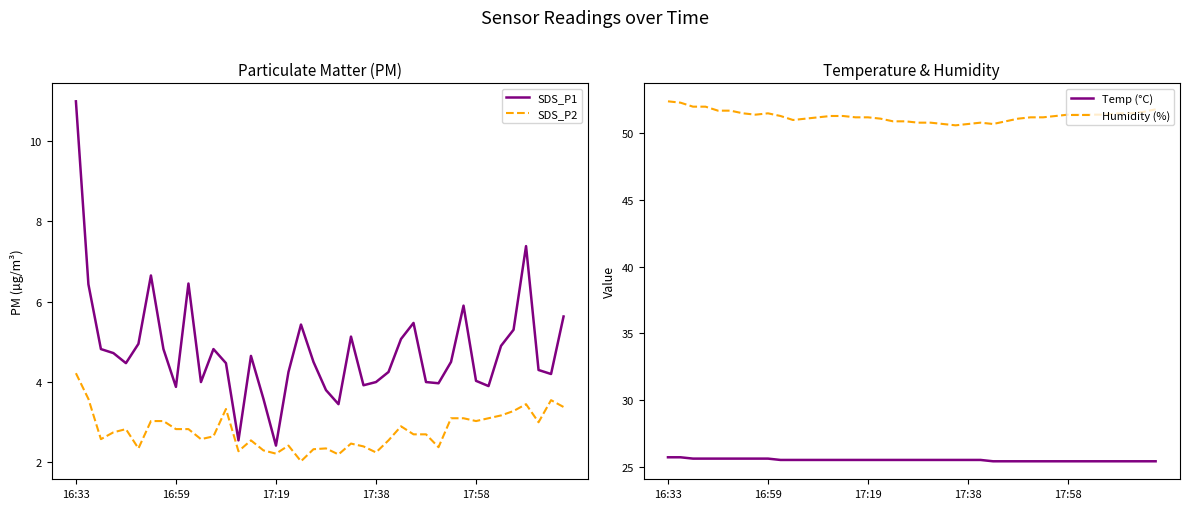

True or false: Temp (°C) and Humidity (%) intersect in this chart.

False